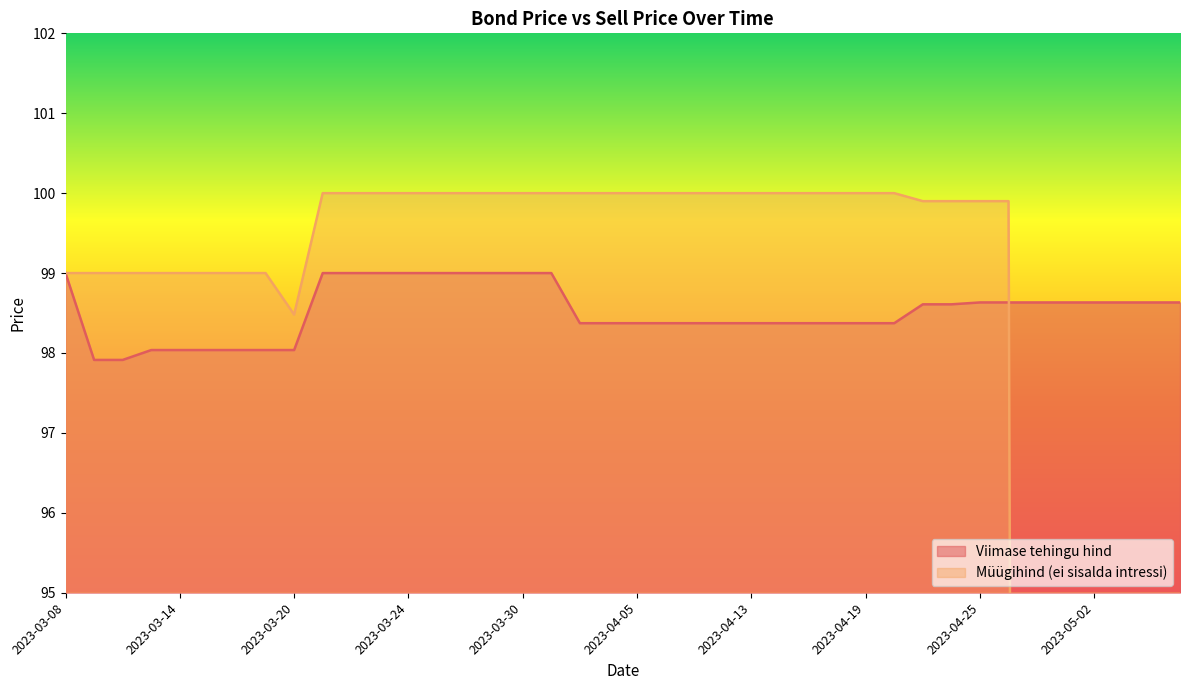

Which series changed the most between 2023-05-04 and 2023-04-12?

Müügihind (ei sisalda intressi)